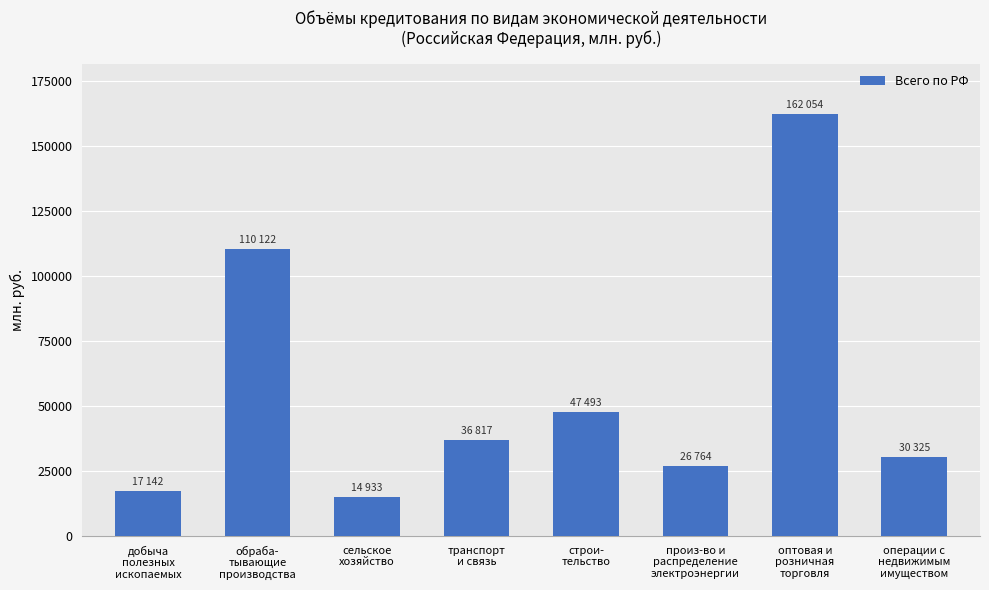

What is the ratio of the value at добыча
полезных
ископаемых to the value at оптовая и
розничная
торговля?

0.1